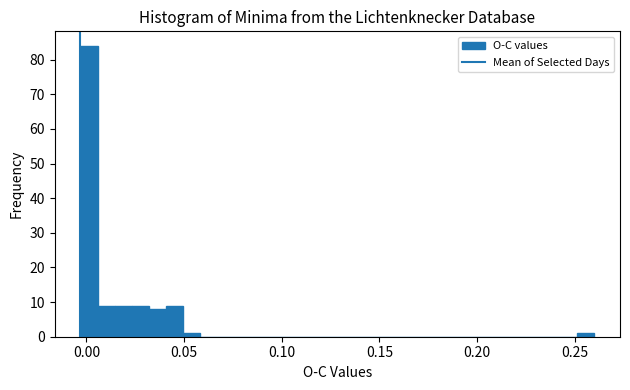

Around what value on the x-axis is the tallest bar? Give the approximate position of its centre, as read against the axis.

0.000